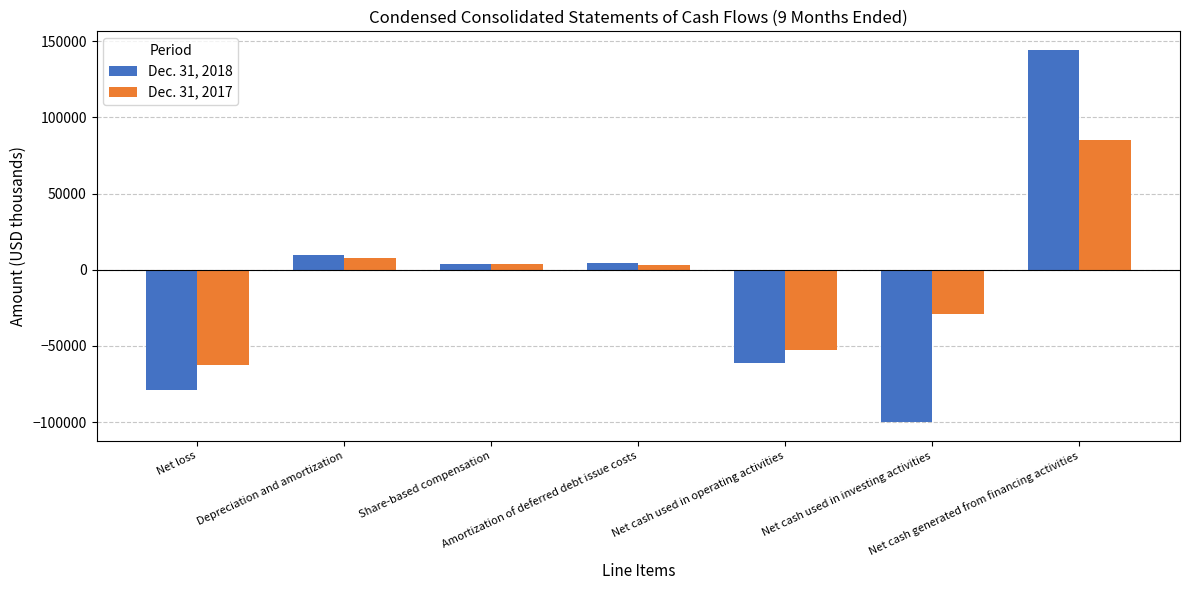

How many values in Dec. 31, 2017 are above zero?

4